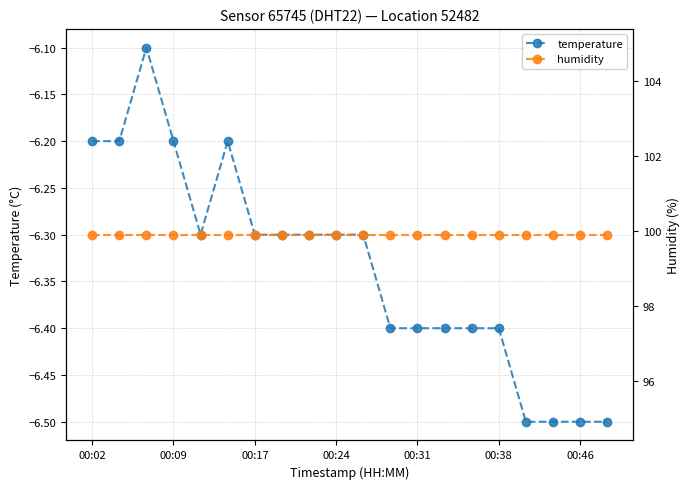

True or false: temperature has a value of -6.2 at 00:09.

True